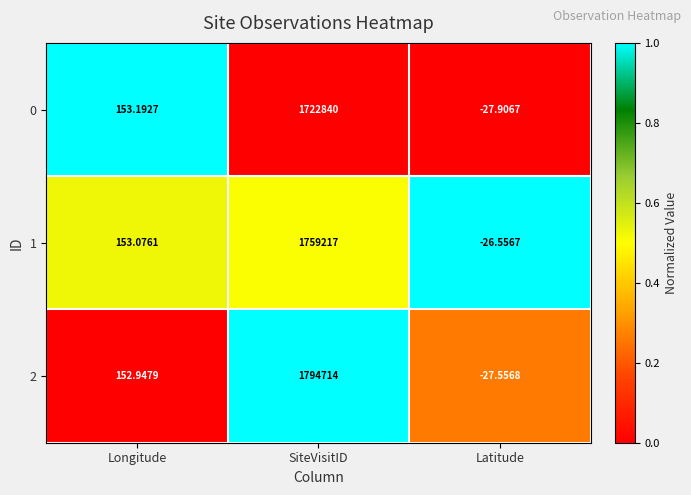

At which category is the sum across all series the highest?

SiteVisitID